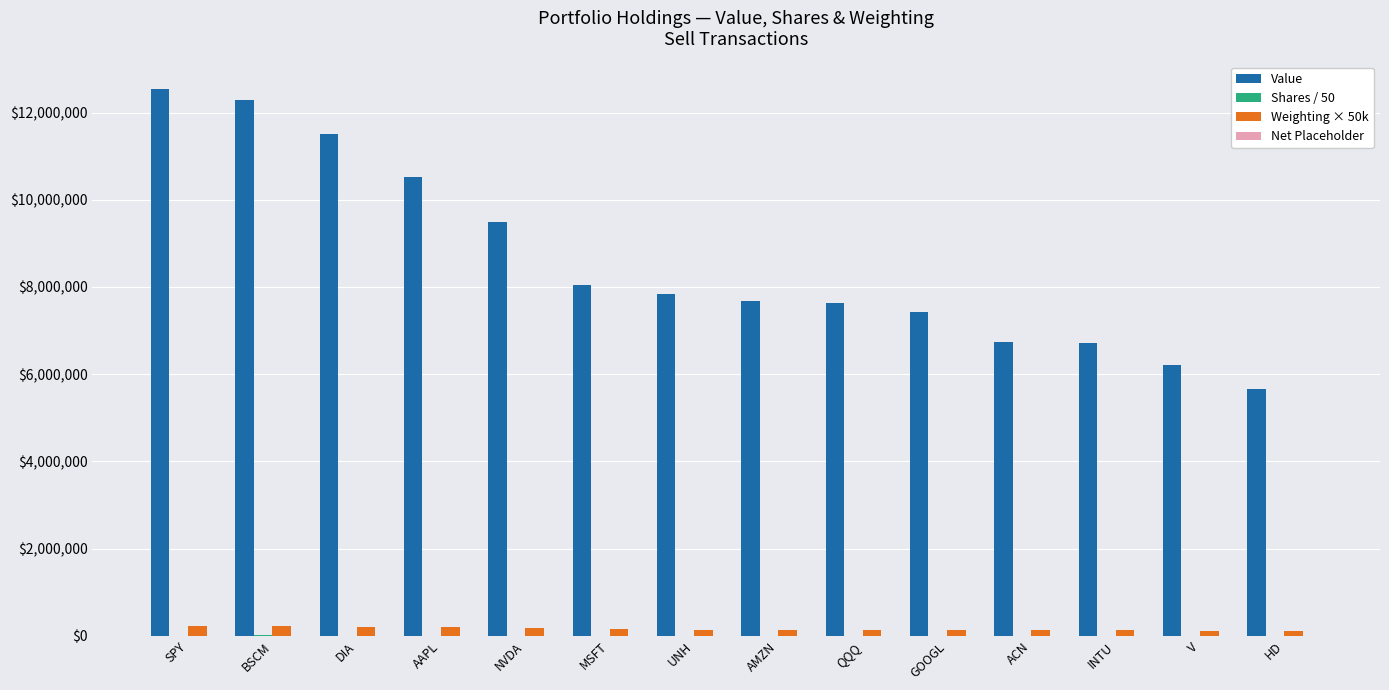

Is it true that Value equals 8049000.0 at MSFT?

True